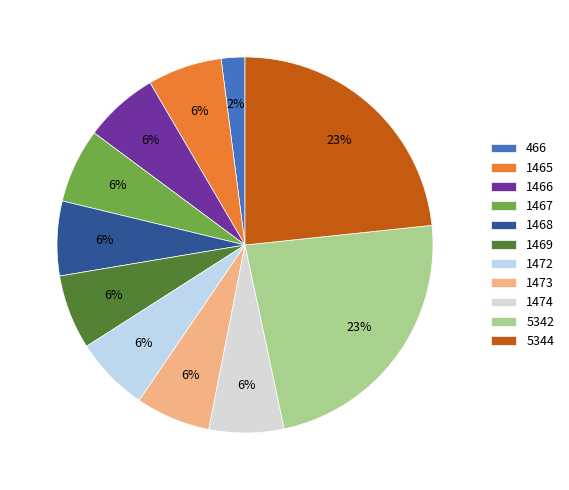

Is 466 the majority of the pie?

No